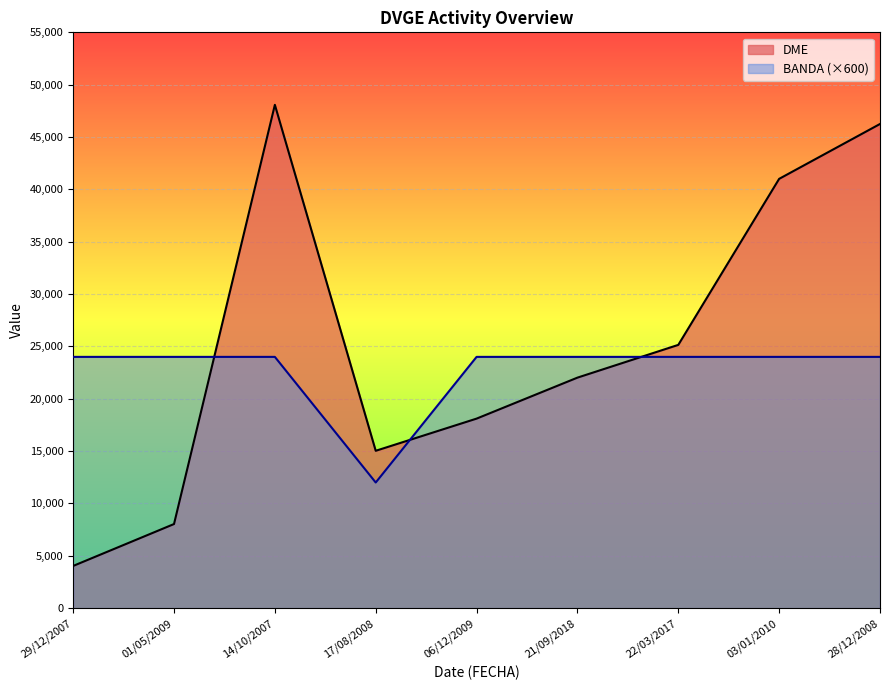

What is the smallest value displayed?

4032